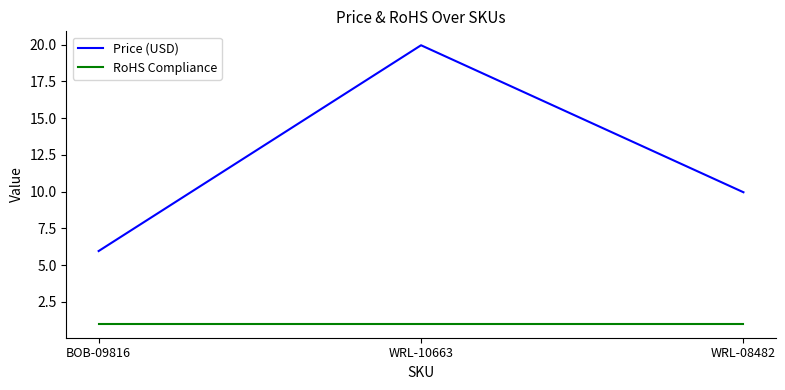

What position from the left is WRL-10663?

2